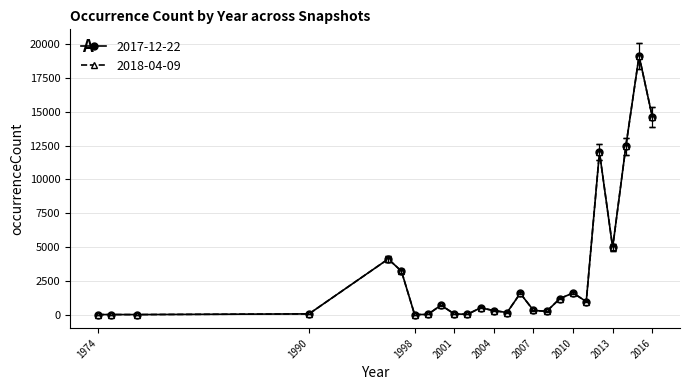

Does the chart have visible grid lines?

Yes